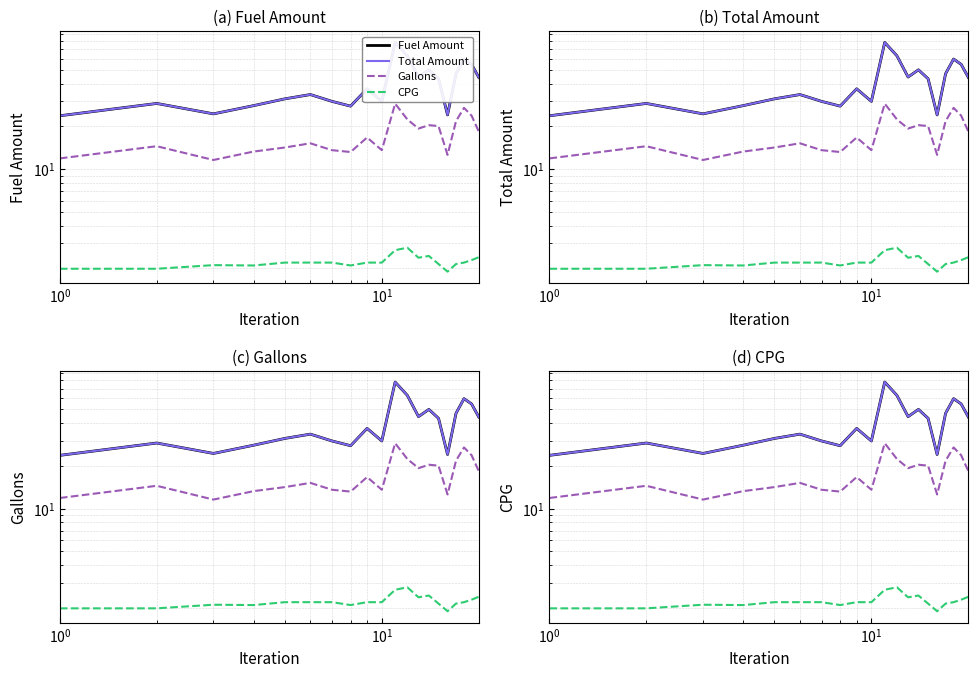

Reading left to right, list all the values displayed in this chart.

Fuel Amount: 23.8	29.0	24.5	28.0	31.2	33.5	30.0	27.8	36.8	30.0	77.9	62.8	44.5	50.0	43.3	24.1	47.0	59.5	54.6	44.2
Total Amount: 23.8	29.0	24.5	28.0	31.2	33.5	30.0	27.8	36.8	30.0	77.9	62.8	44.5	50.0	43.3	24.1	47.0	59.5	54.6	44.2
Gallons: 11.9	14.5	11.6	13.3	14.2	15.2	13.6	13.2	16.7	13.6	28.9	22.4	19.3	20.4	20.1	12.6	21.8	27.0	23.8	18.4
CPG: 2.0	2.0	2.1	2.1	2.2	2.2	2.2	2.1	2.2	2.2	2.7	2.8	2.4	2.4	2.1	1.9	2.1	2.2	2.3	2.4